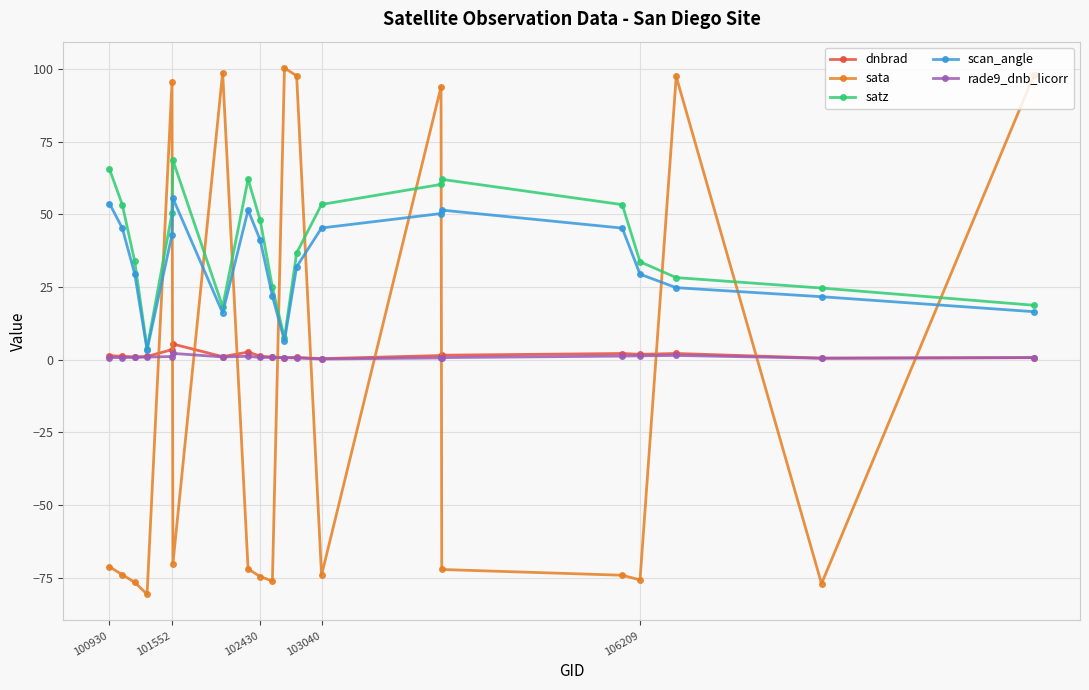

What is the smallest value displayed?

-80.6